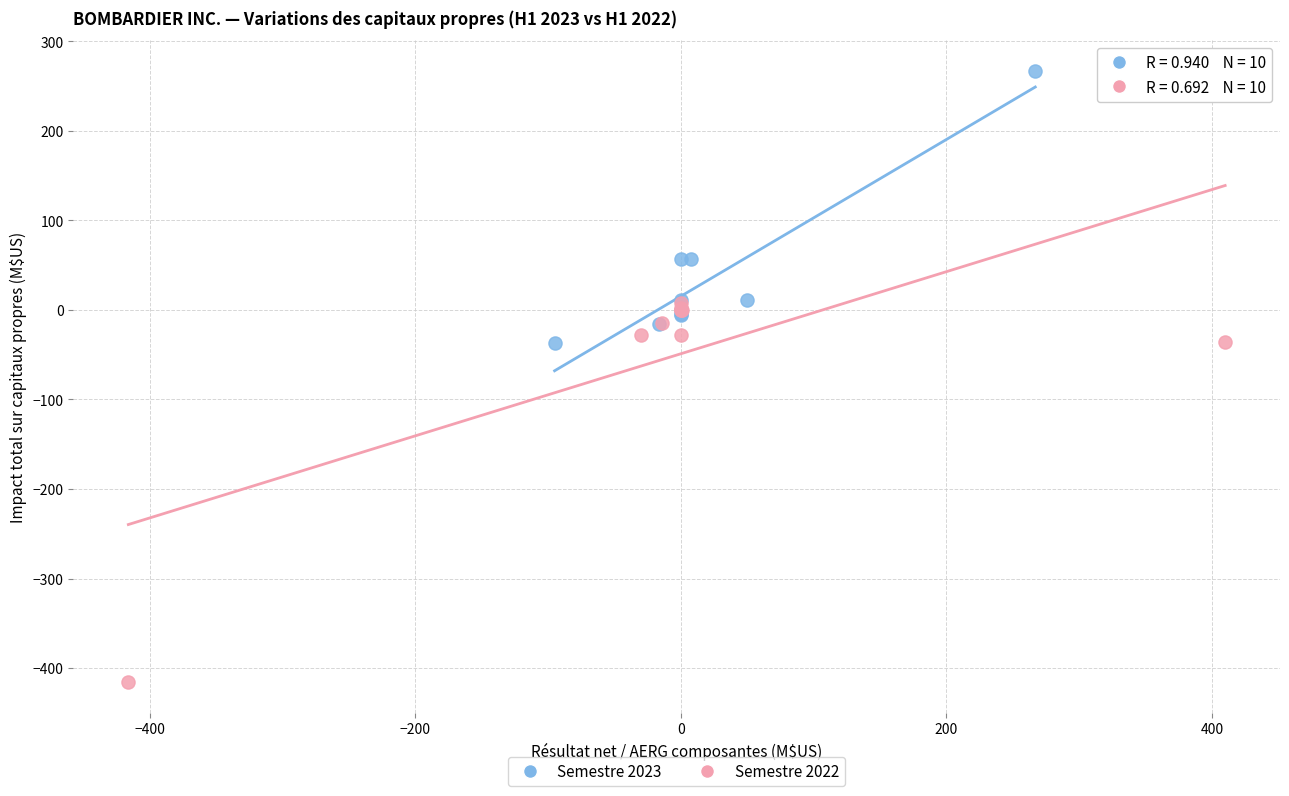

Which series reaches the minimum Y coordinate?

Semestre 2022